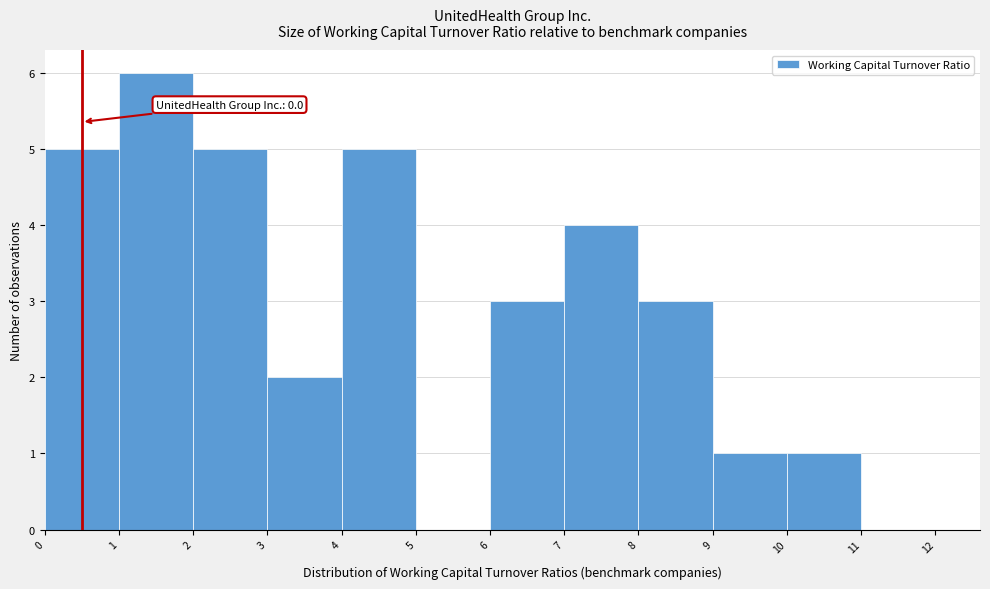

Over which range of the x-axis is the bar tallest?

1 to 2